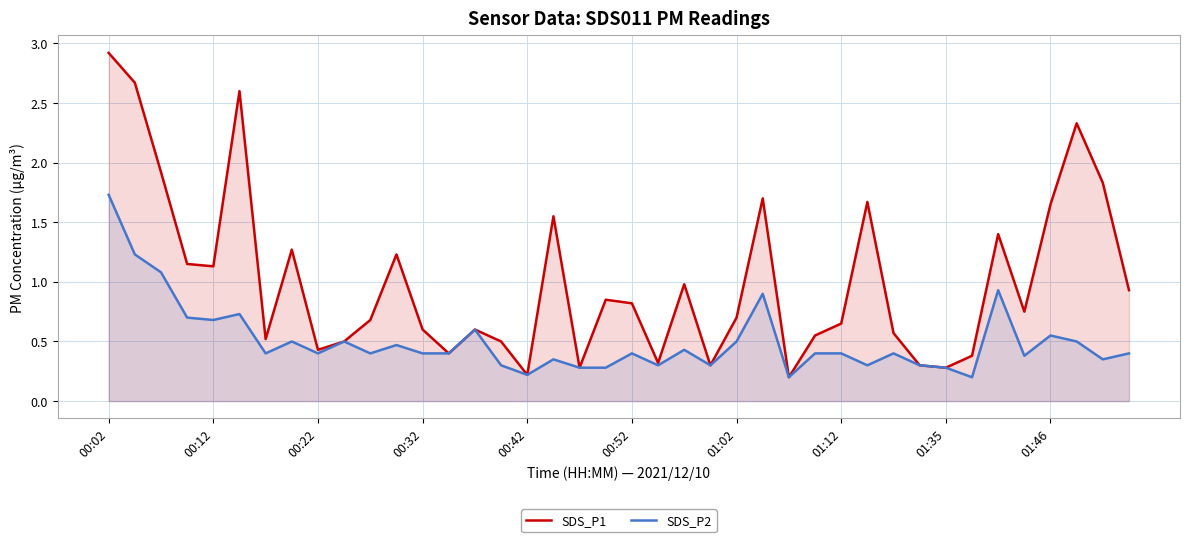

True or false: SDS_P2 and SDS_P1 intersect in this chart.

False